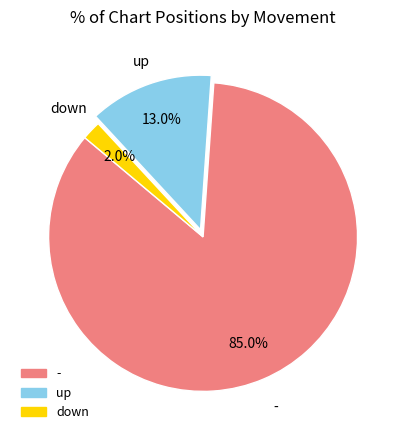

To the nearest percent, what percentage of the pie is up?

13%